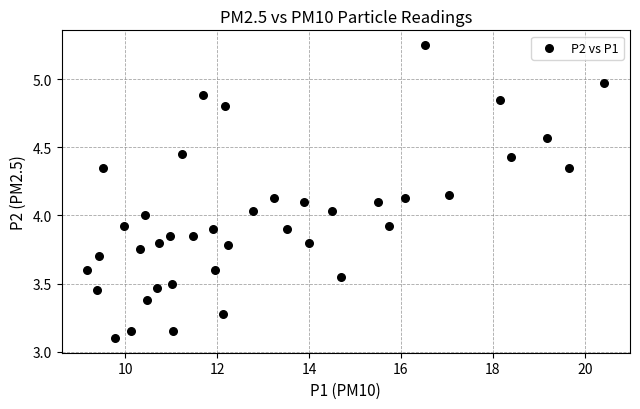

What is the range of X values (max minus min)?

11.2